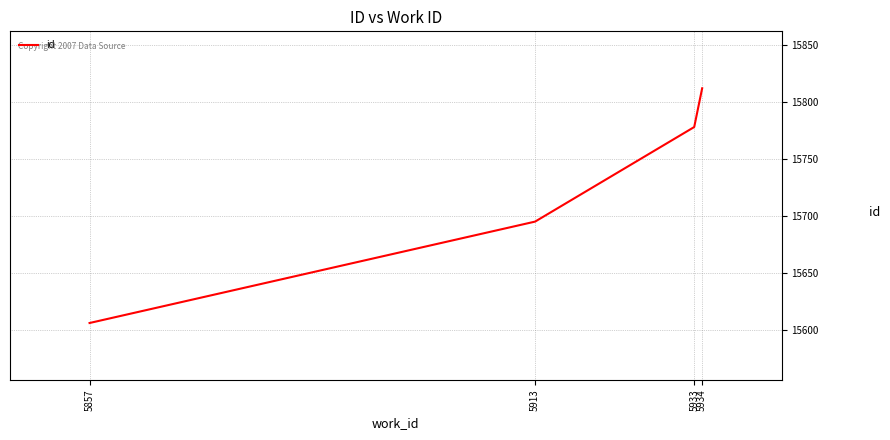

What is the maximum value shown in the chart?

15812